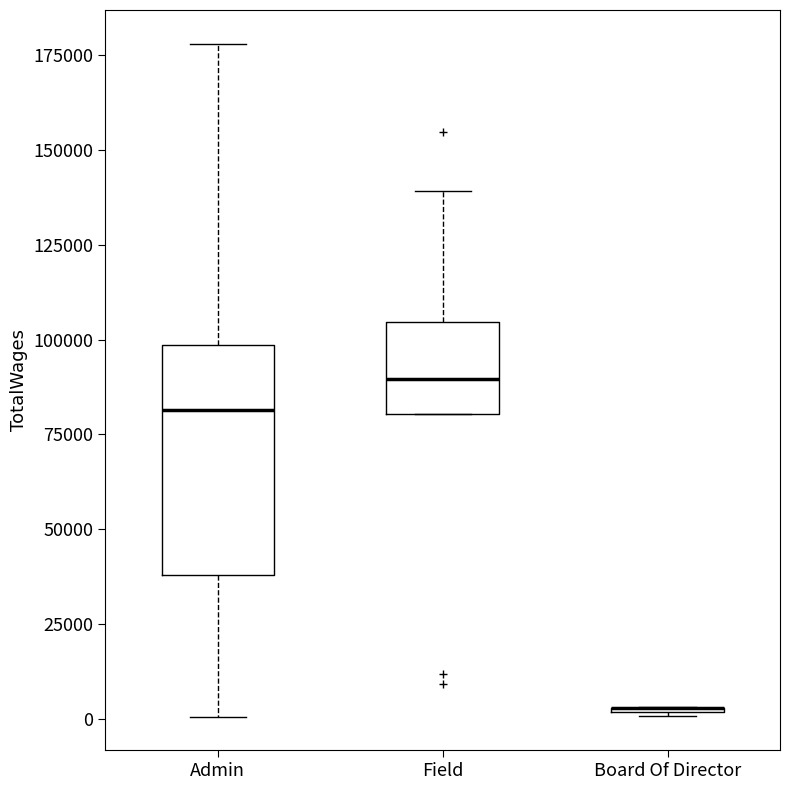

Reading left to right, transcribe this box plot: for each box, give where its median line is, the range the box spans, and where its two whiskers end, as read against the y-axis. The values are not printed on the chart, so give them approximately, as read against the axis.

Admin: median 80000, box 40000 to 100000, whiskers 0 to 180000
Field: median 90000, box 80000 to 105000, whiskers 80000 to 140000
Board Of Director: box collapsed to a line at 5000, whiskers 0 to 5000